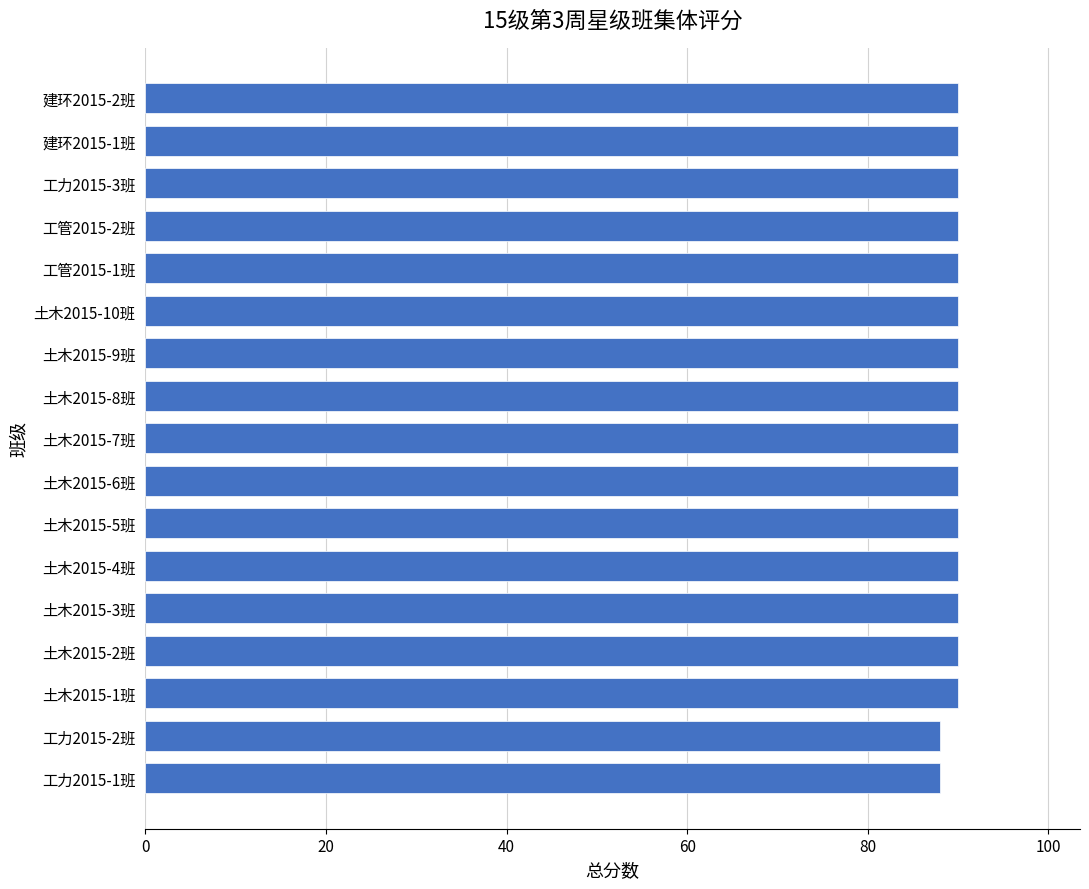

Count the number of categories in the chart.

17